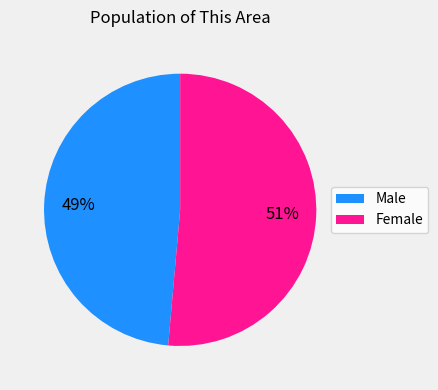

True or false: Male accounts for 39% of the total.

False